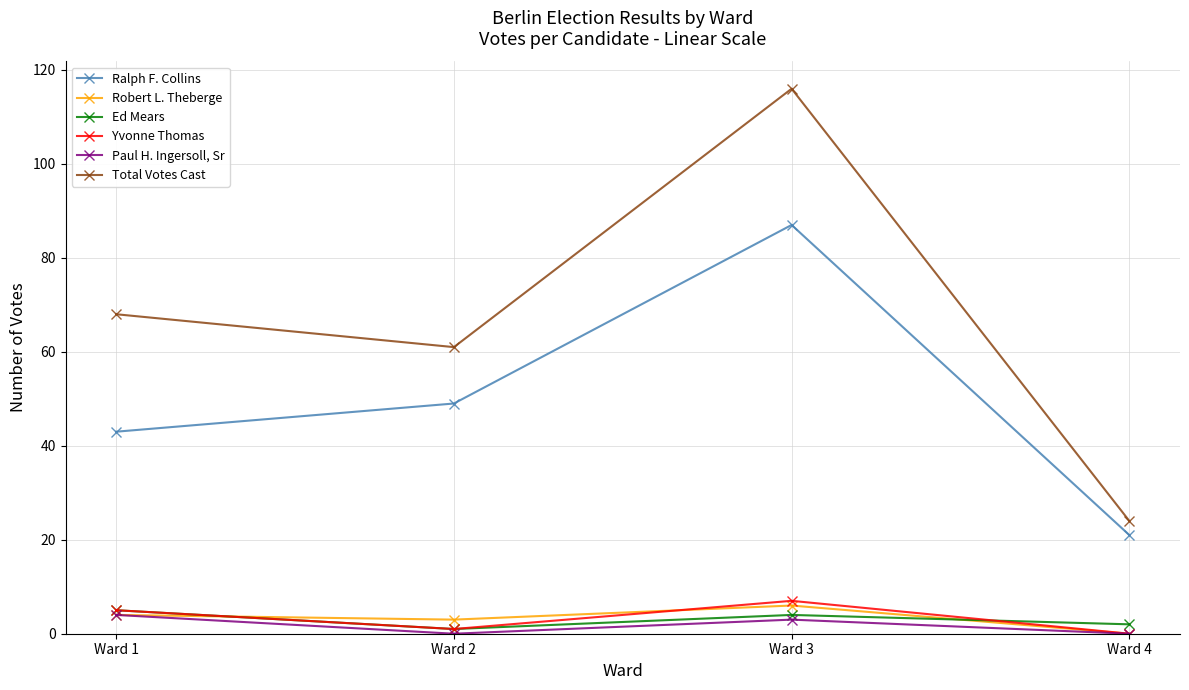

Is it true that Robert L. Theberge equals 0 at Ward 4?

True